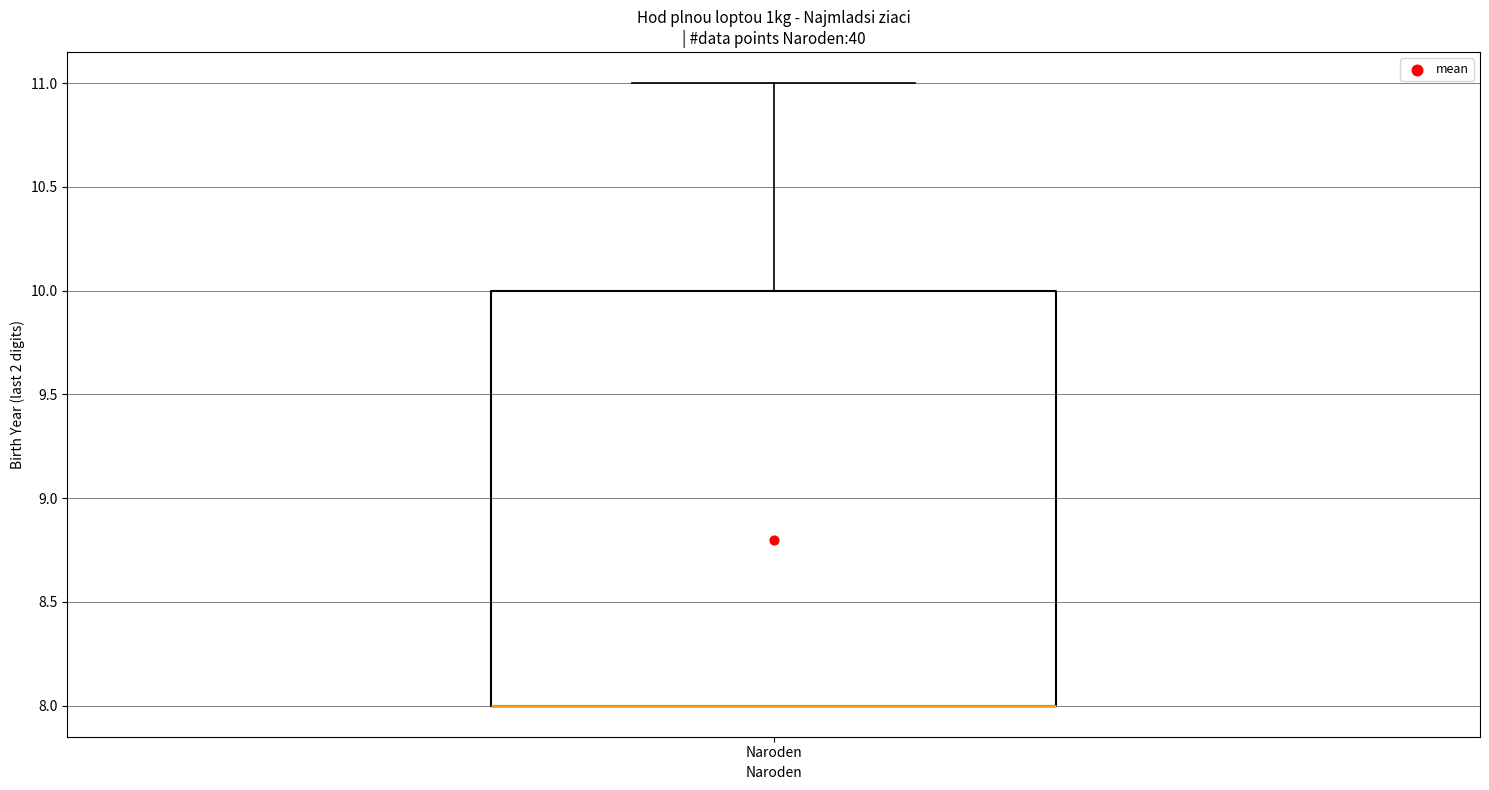

Where does the upper whisker of the box for Naroden end on the y-axis? The values are not printed on the chart, so give them approximately, as read against the axis.

11